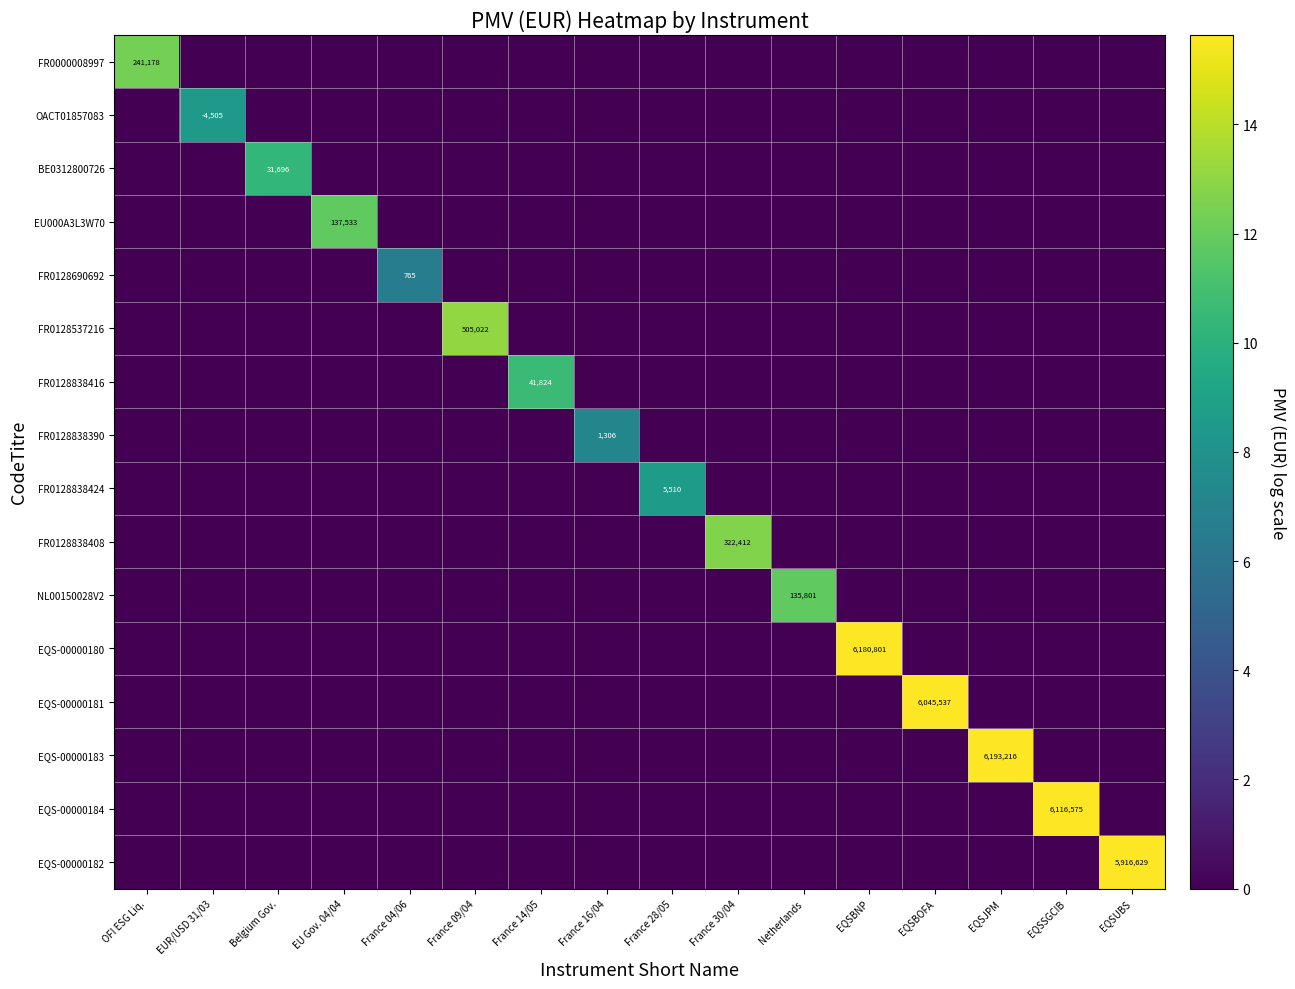

How many series are shown in this chart?

16